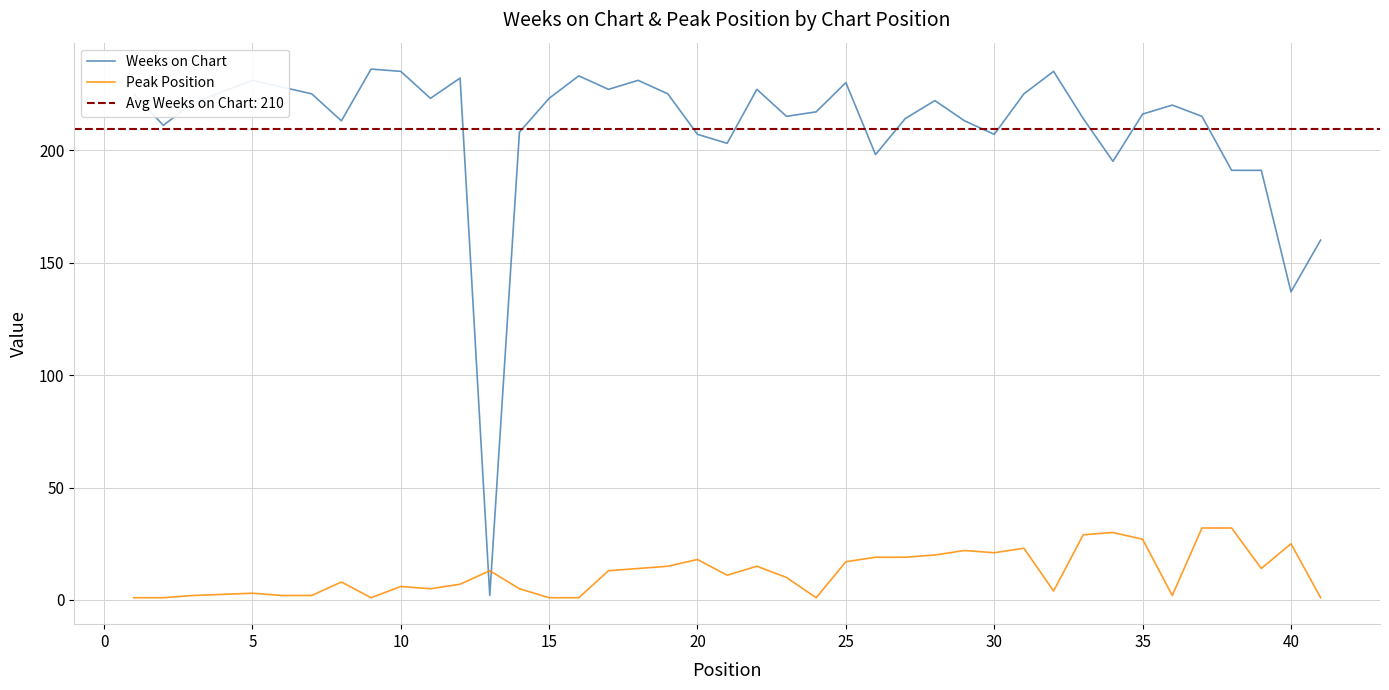

Where is Weeks on Chart nearest to the value 119?

40